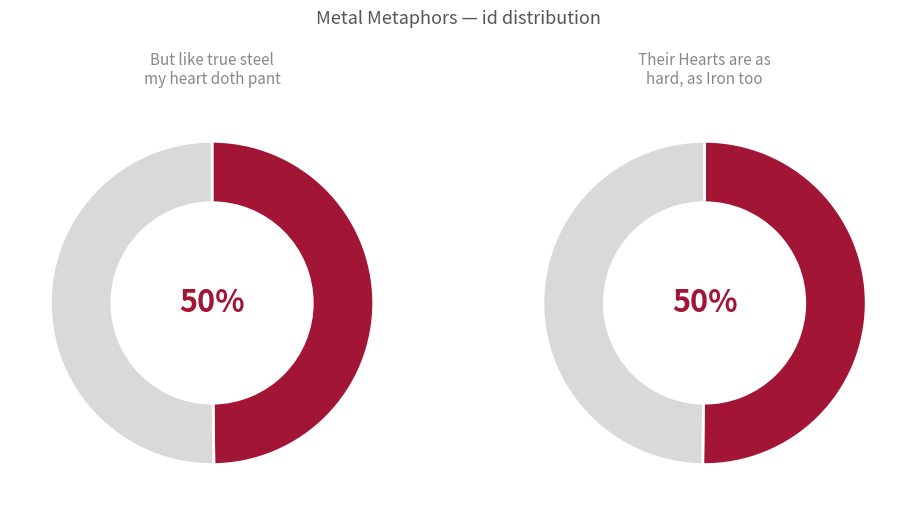

Which has a higher value, But like true steel my heart doth pant or Their Hearts are as hard, as Iron too?

Their Hearts are as hard, as Iron too